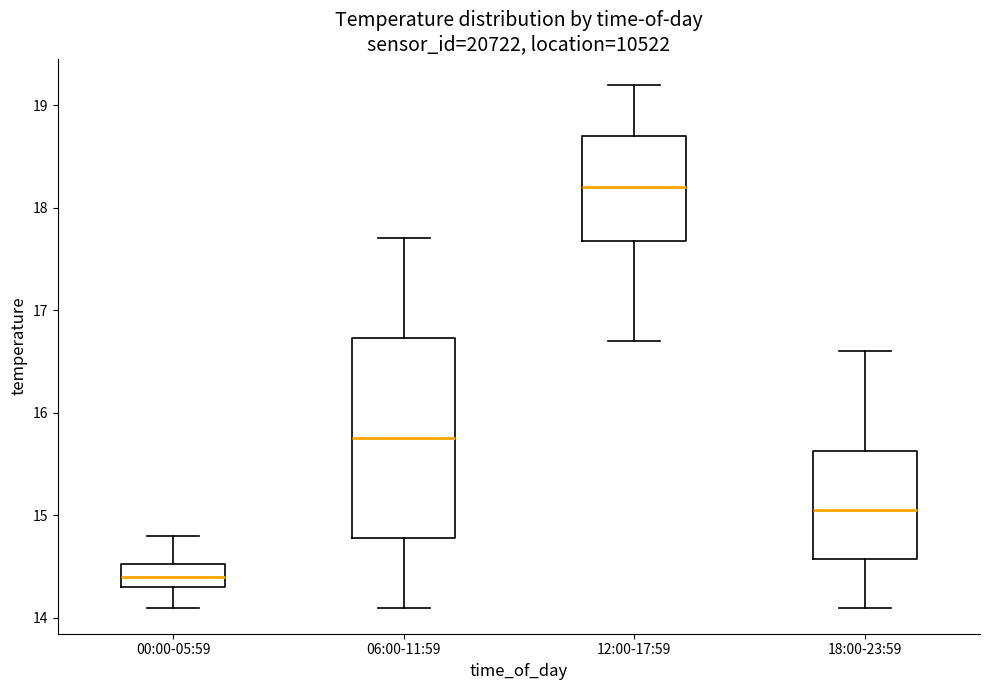

Where does the upper whisker of the box for 06:00-11:59 end on the y-axis? The values are not printed on the chart, so give them approximately, as read against the axis.

17.7